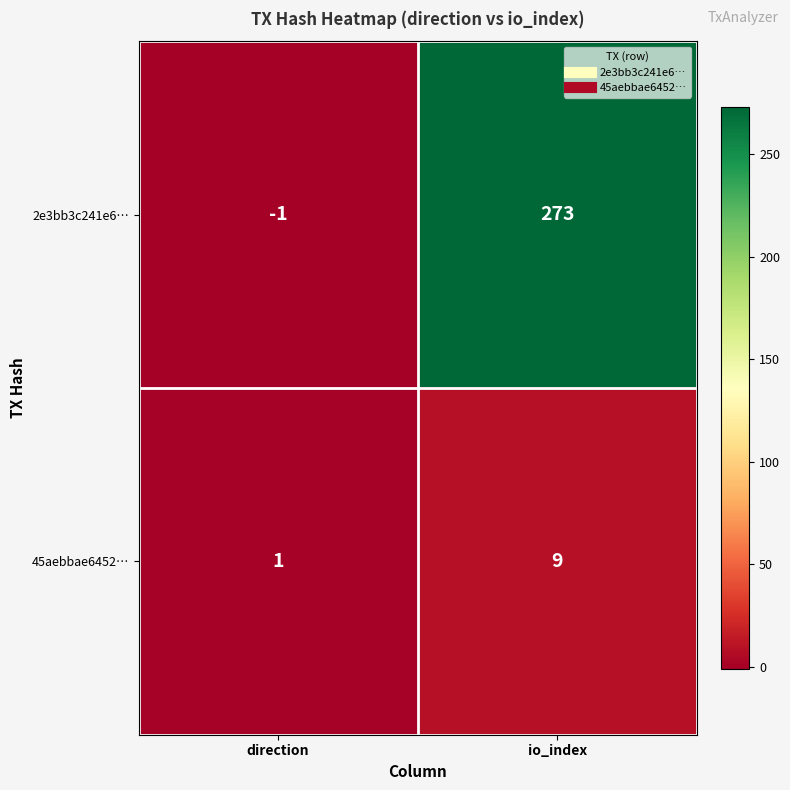

What is the minimum value shown in the chart?

-1